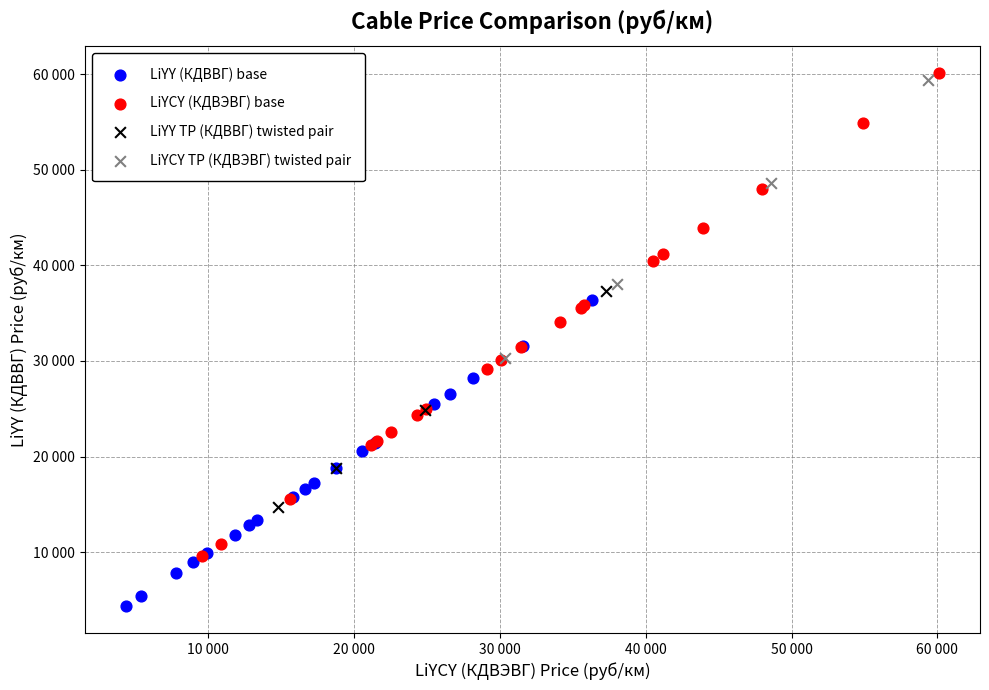

Which series has the widest spread of Y values?

LiYCY (КДВЭВГ) base